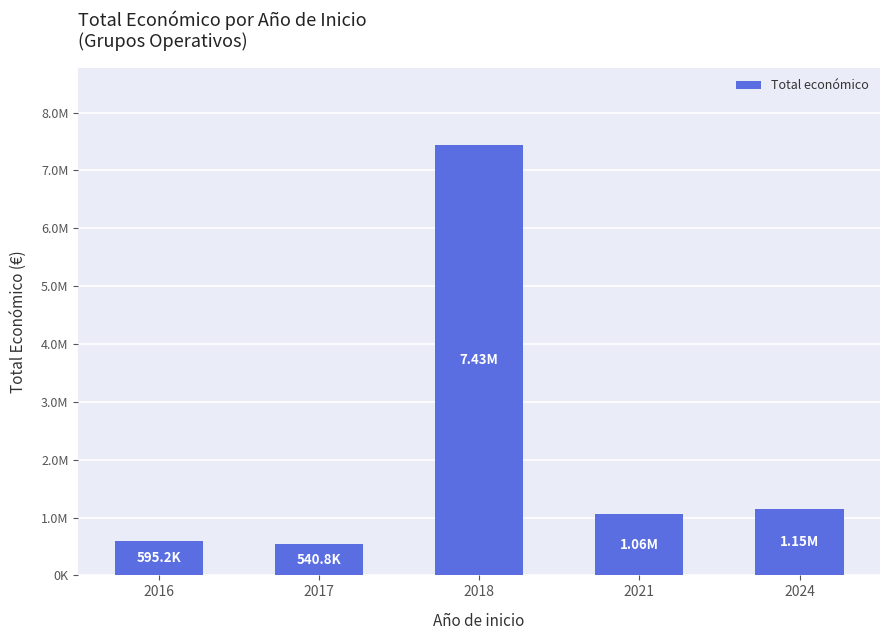

Does the chart contain any negative values?

No